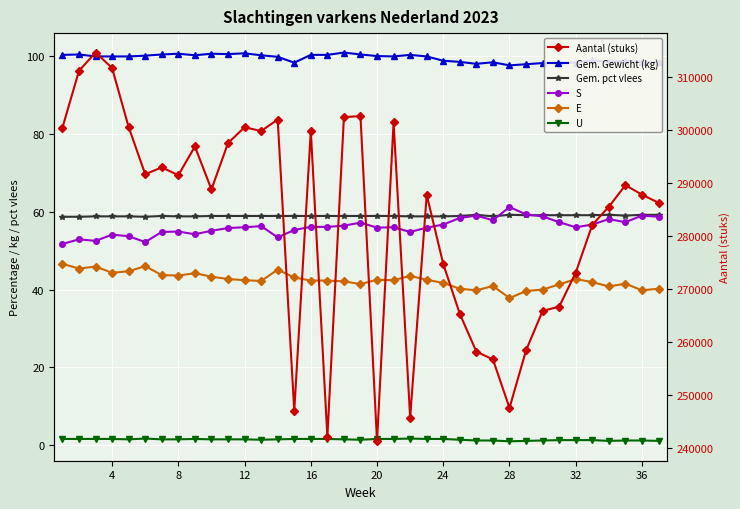

At how many categories does at least one series exceed 233980?

37